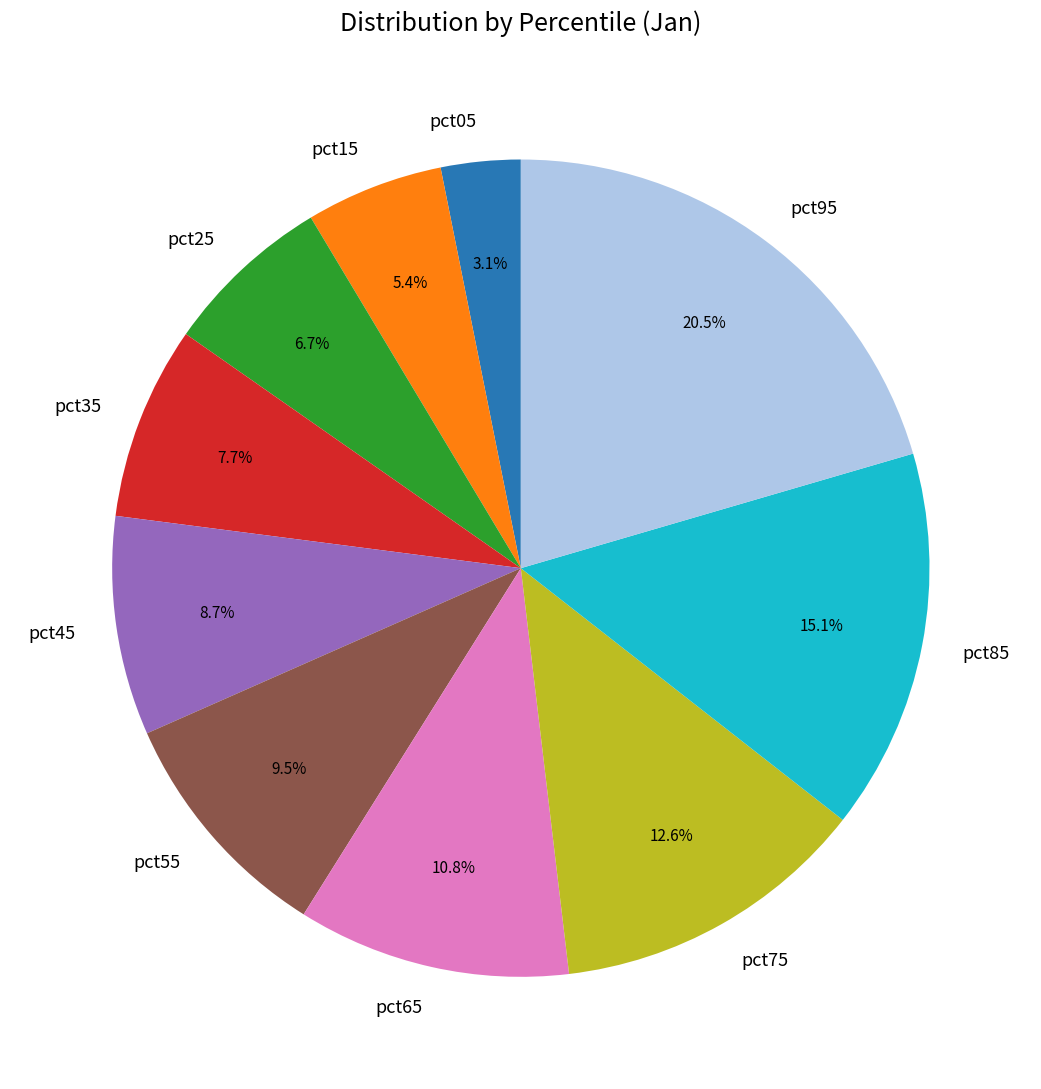

To the nearest percent, what is the difference between the pct15 and pct35 slice percentages?

2%